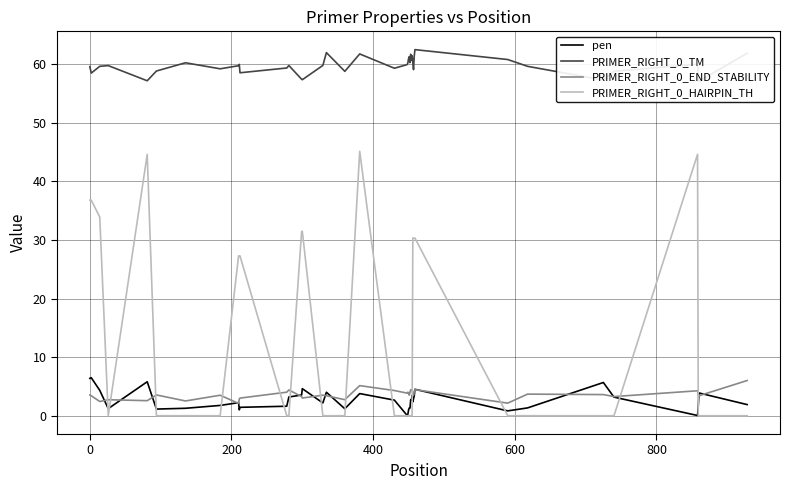

What is the maximum value for PRIMER_RIGHT_0_END_STABILITY?

6.0